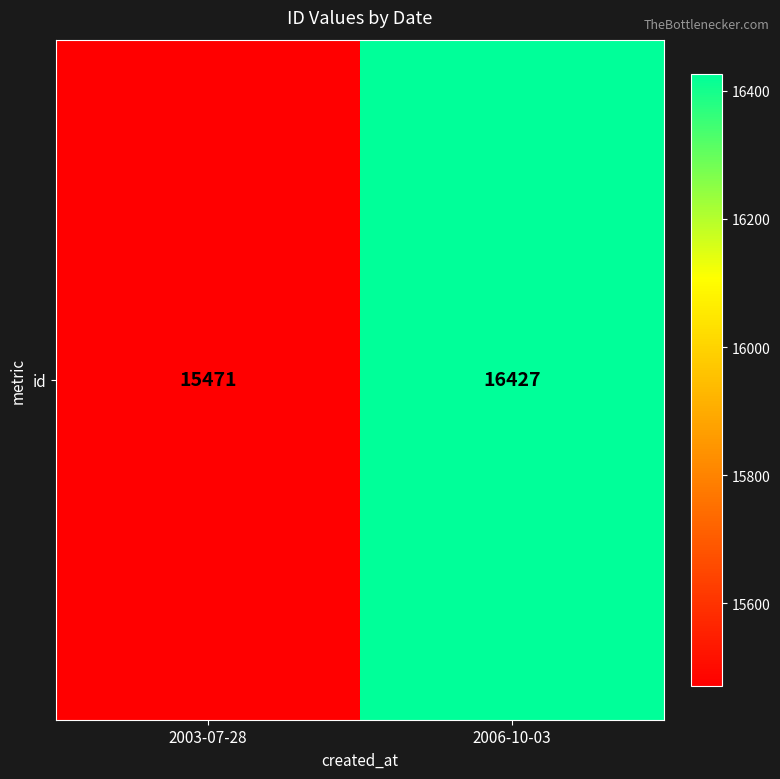

Rank the categories by value from lowest to highest.

2003-07-28, 2006-10-03